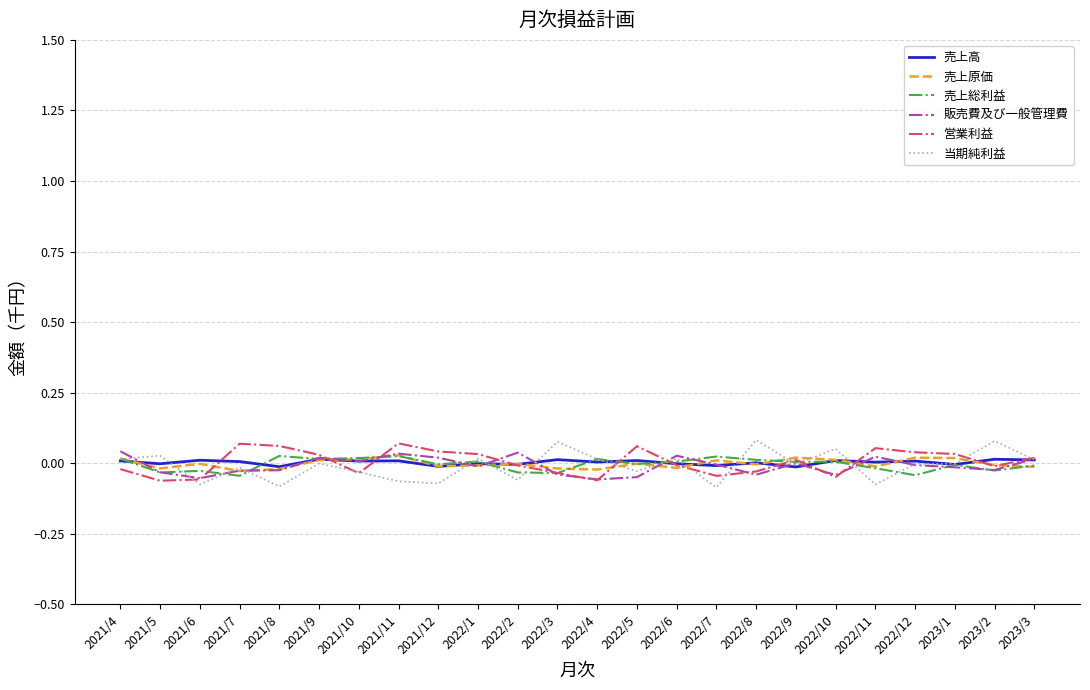

At which category does 売上原価 reach its first local valley?

2021/5